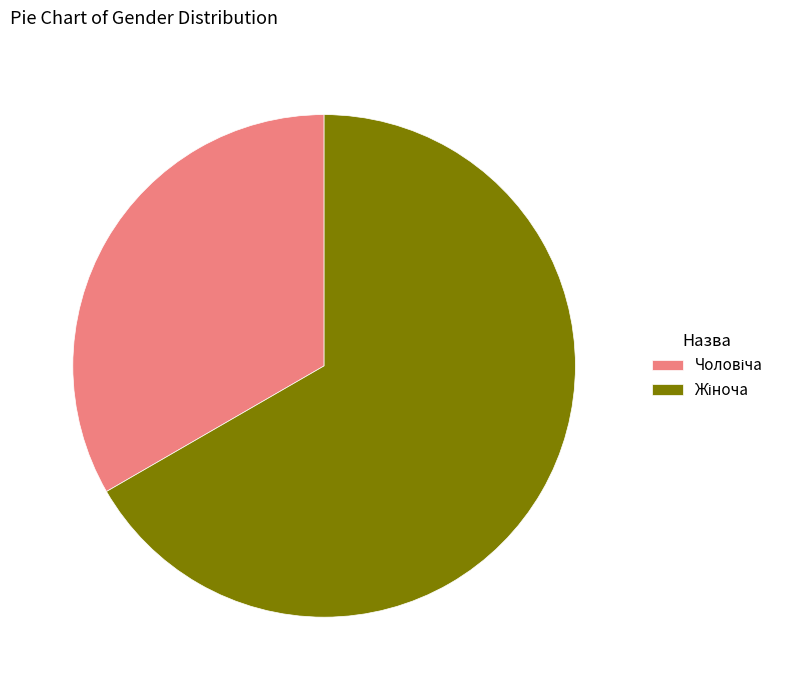

Count the number of slices in the pie.

2